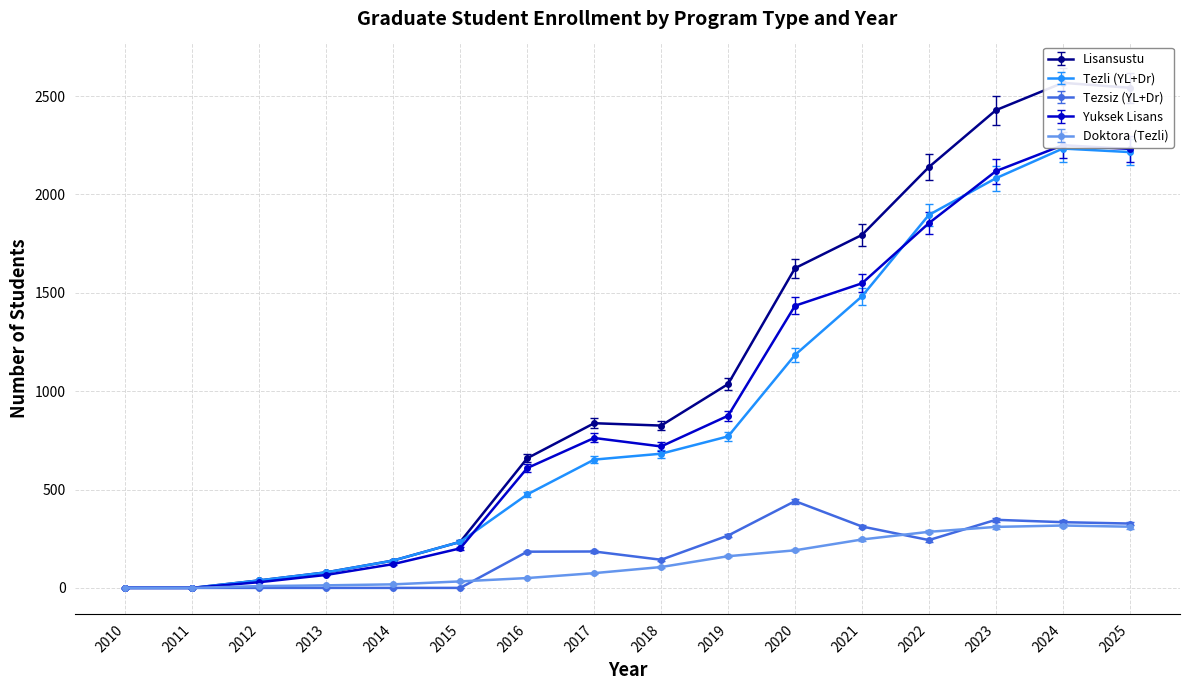

What is the sum of the Yuksek Lisans values at 2012 and 2022?

1883.0